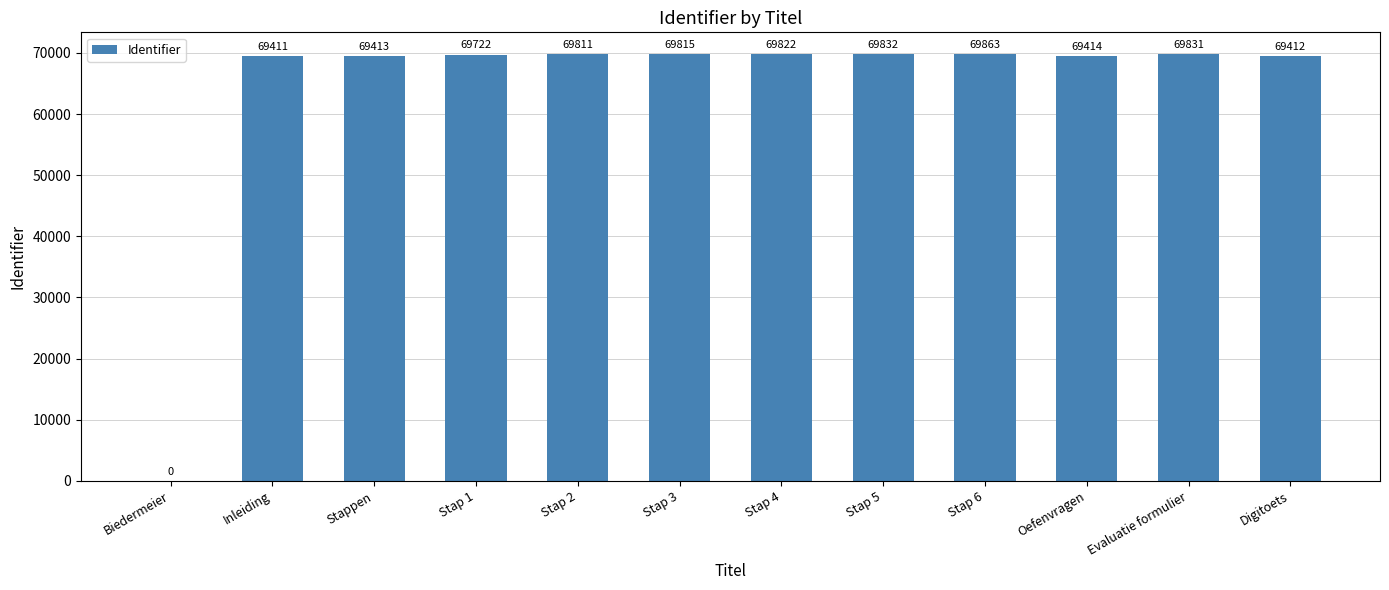

How many data points does each series have?

12